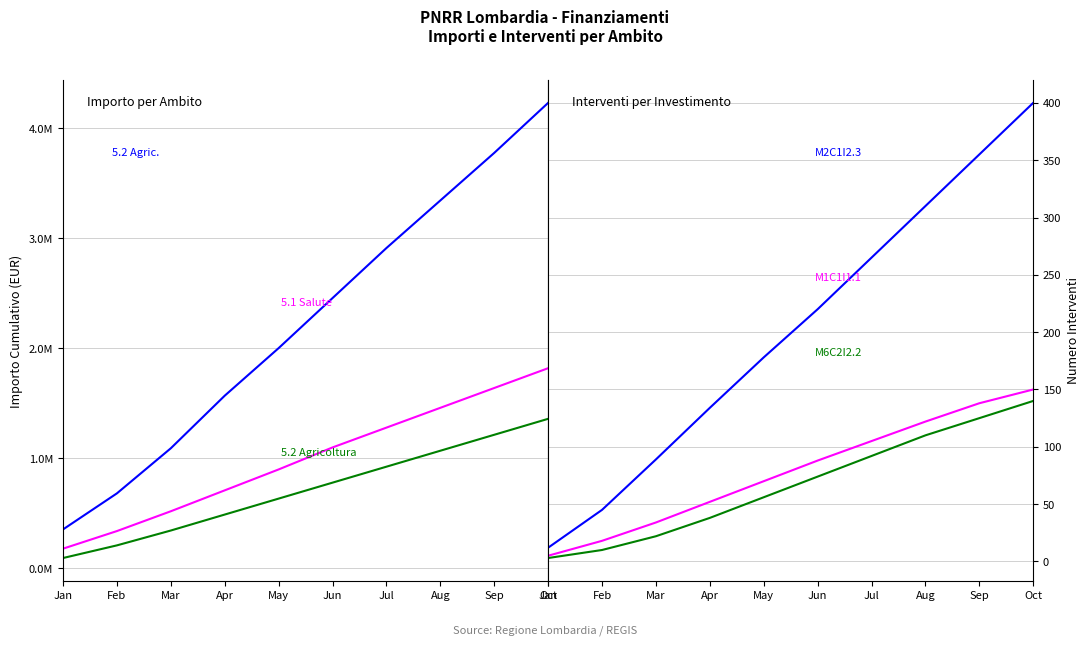

What are all the series names shown in the legend?

5.2 Agricoltura, 5.1 Salute, 5.3 Istruzione, M2C1I2.3, M1C1I1.1, M6C2I2.2